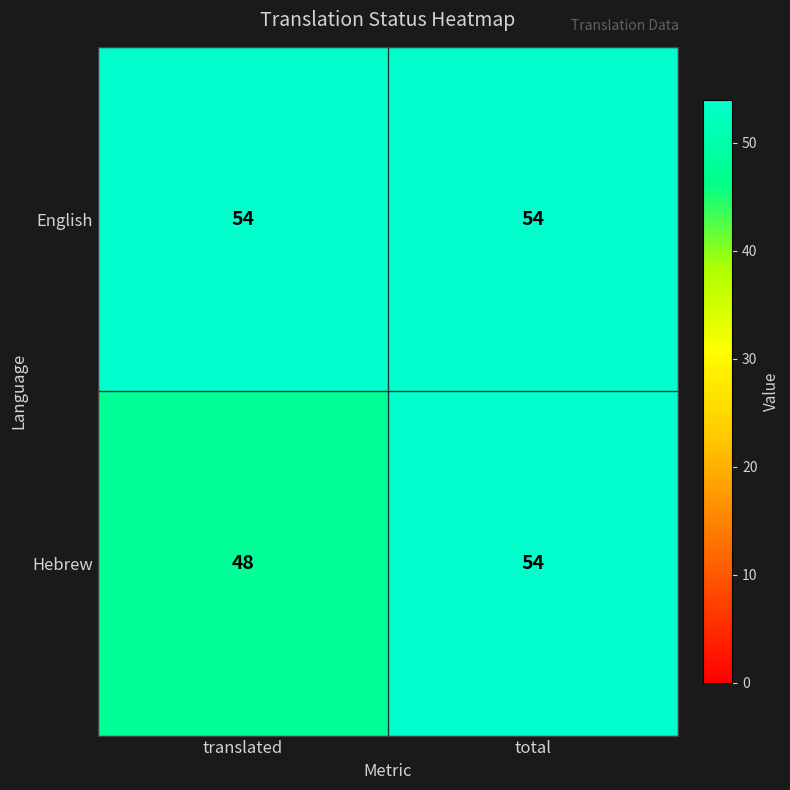

What is the sum of all English values?

108